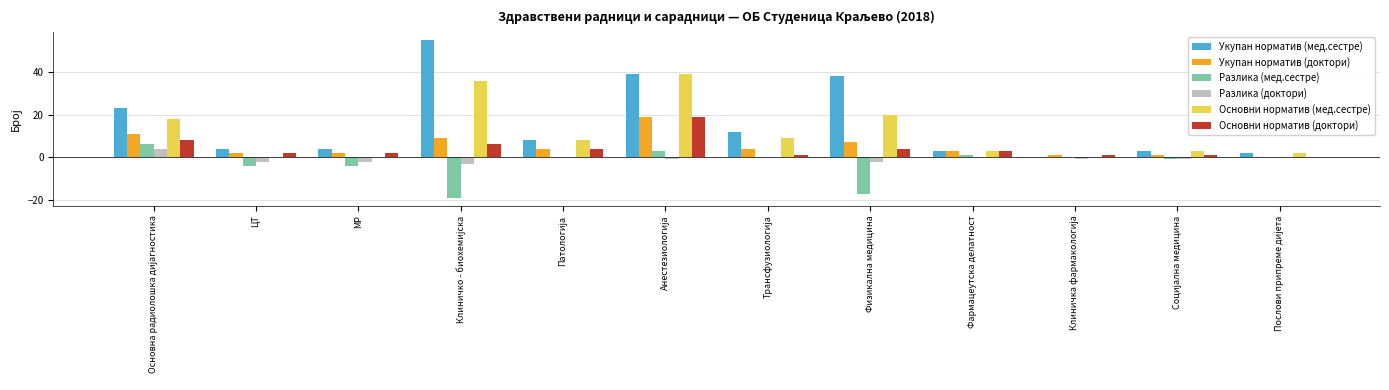

Is it true that Разлика (доктори) equals 0 at Фармацеутска делатност?

True